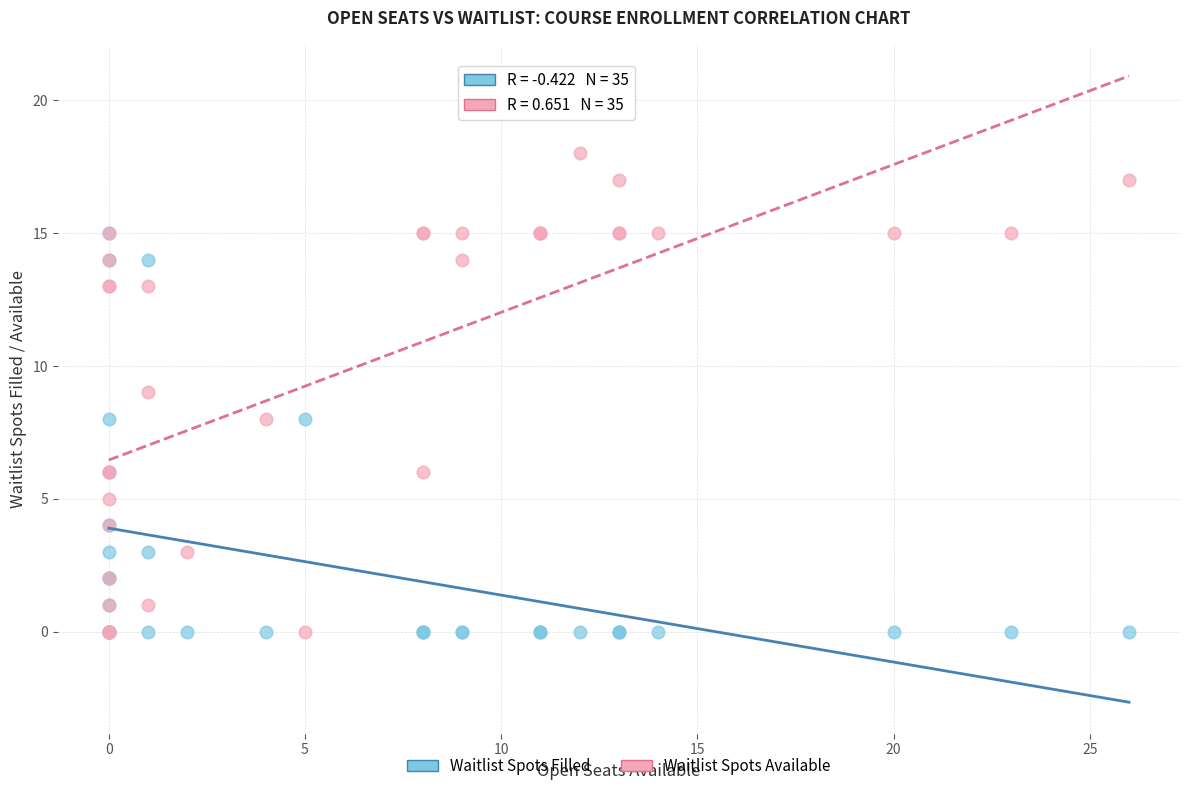

What are all the series names shown in the legend?

Waitlist Spots Filled, Waitlist Spots Available